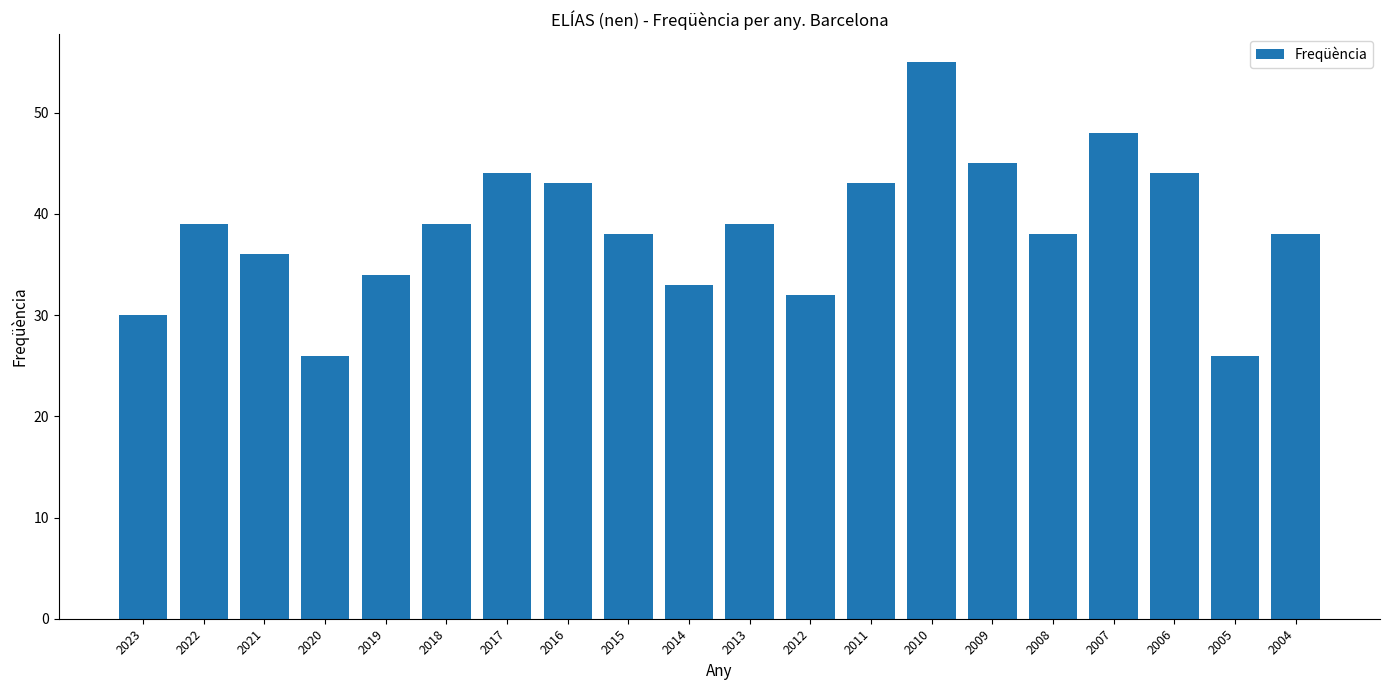

What is the approximate value at 2019, to the nearest 10?

30